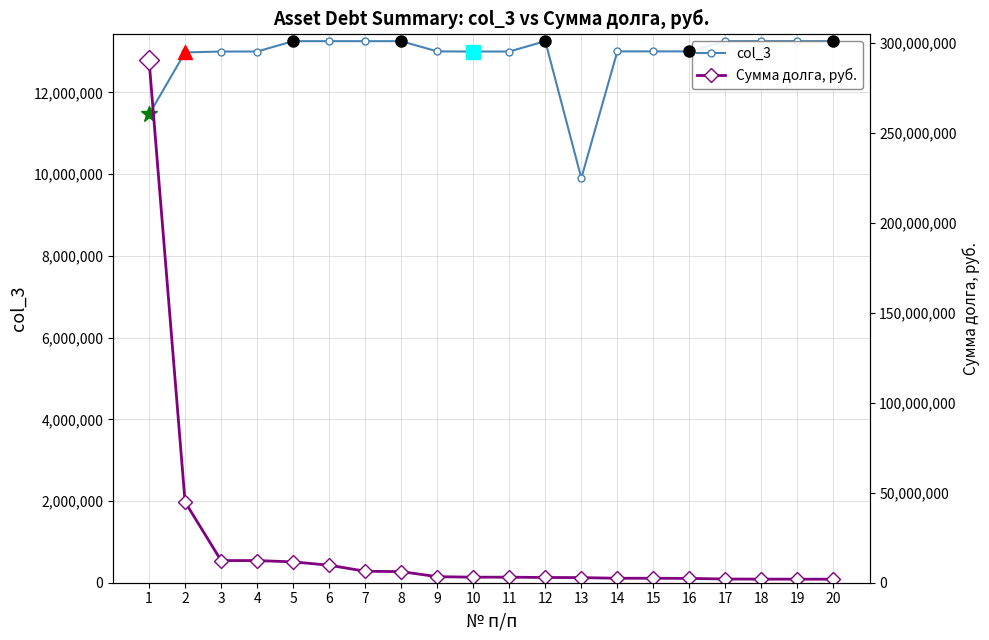

Reading left to right, what are all the values shown in this chart?

col_3: 11462975.0	12980265.0	13002705.0	13002707.0	13256196.0	13256249.0	13256197.0	13256118.0	13006022.0	13002706.0	13002708.0	13256116.0	9901541.0	13005983.0	13006005.0	13005987.0	13256117.0	13256548.0	13256547.0	13256245.0
Сумма долга, руб.: 290152532.1	44853669.3	12302253.9	12300815.8	11577302.3	9724511.6	6377536.6	6172155.0	3363044.4	3080829.5	3080829.5	2908072.2	2840466.3	2481518.0	2481518.0	2404515.1	2052710.4	1989117.9	1989117.9	1945917.3